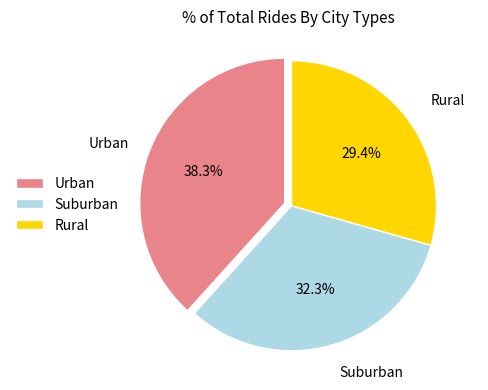

Which has a higher value, Suburban or Urban?

Urban